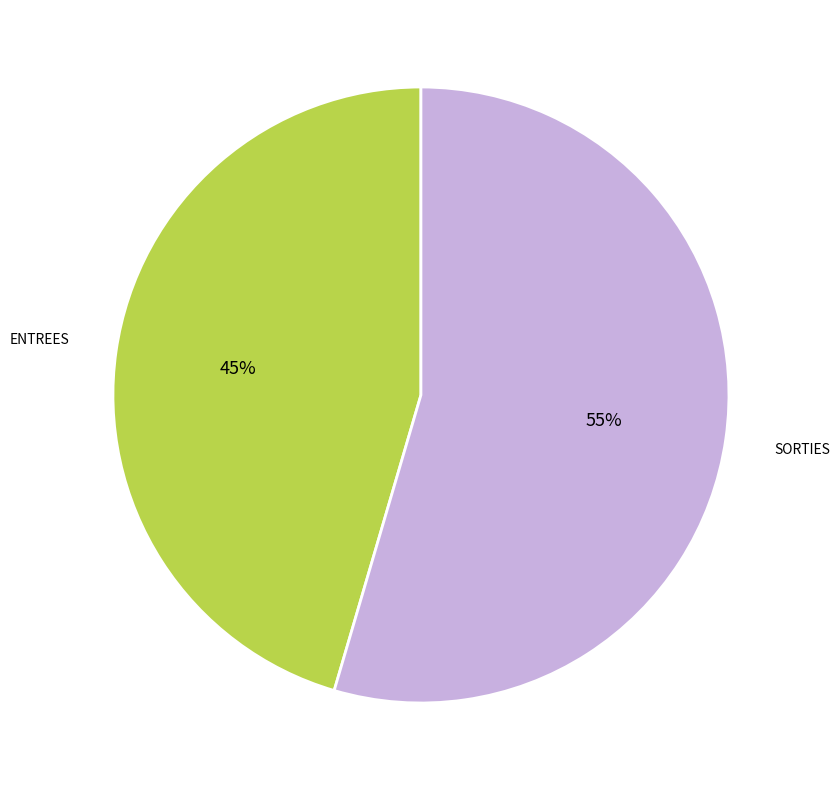

To the nearest percent, what is the average slice percentage?

50%